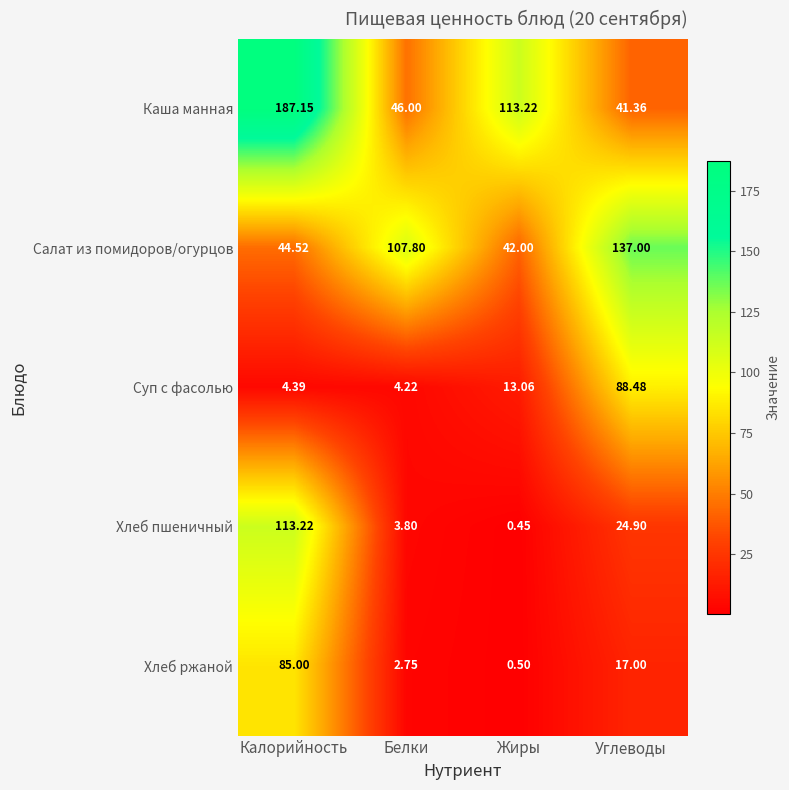

Where does the Каша манная series first go above 113?

Калорийность